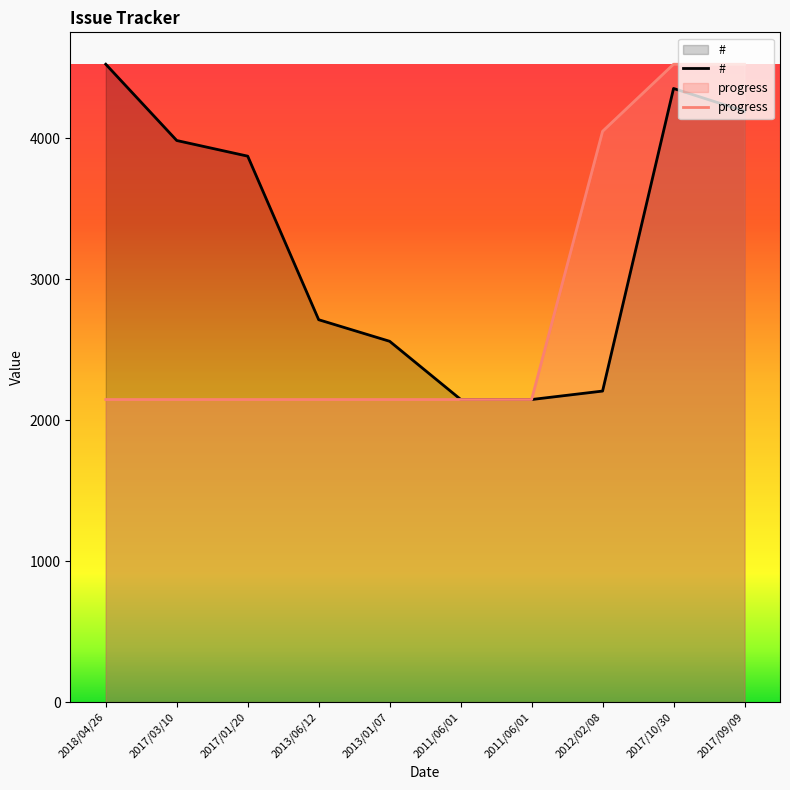

At 2017/03/10, list the series in order from smallest to largest.

progress, #